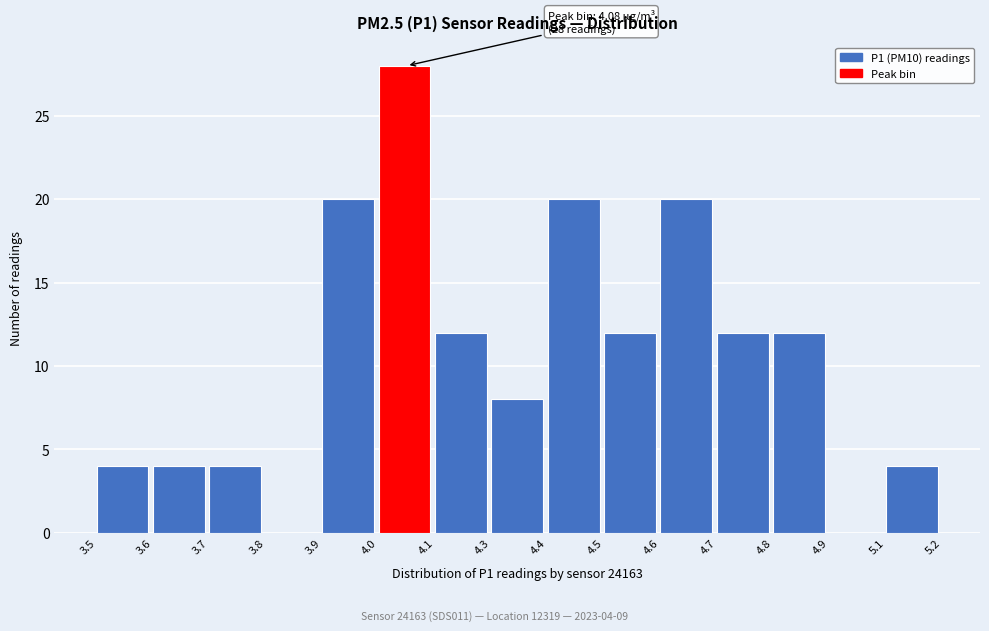

Reading left to right, transcribe all the data shown in this chart.

3.5=4	3.6=4	3.7=4	3.8=0	3.9=20	4.0=28	4.1=12	4.3=8	4.4=20	4.5=12	4.6=20	4.7=12	4.8=12	4.9=0	5.1=4